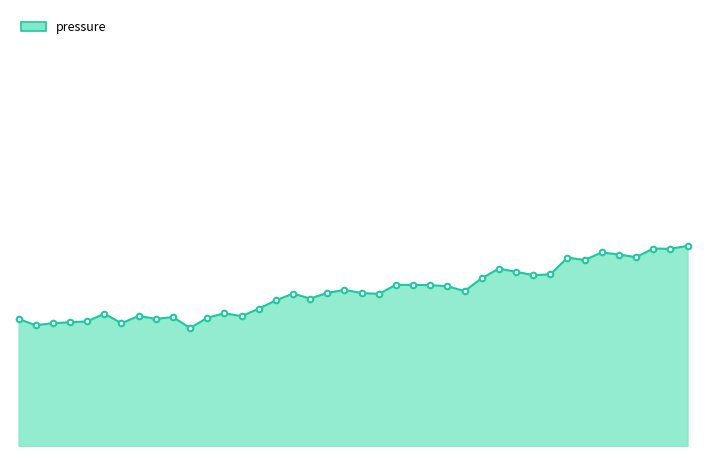

Does the chart display data point markers on the line(s)?

No